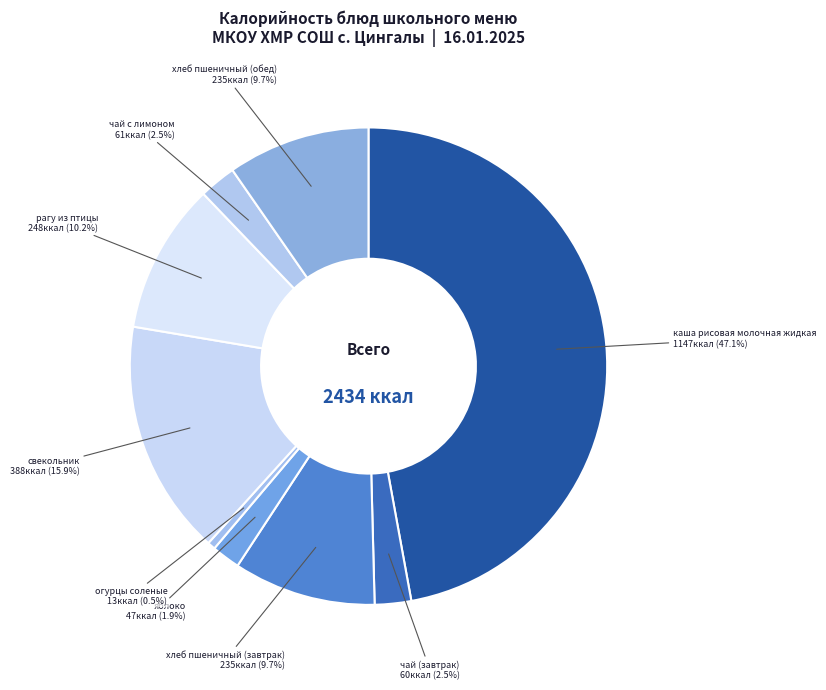

To the nearest percent, what is the average slice percentage?

11%